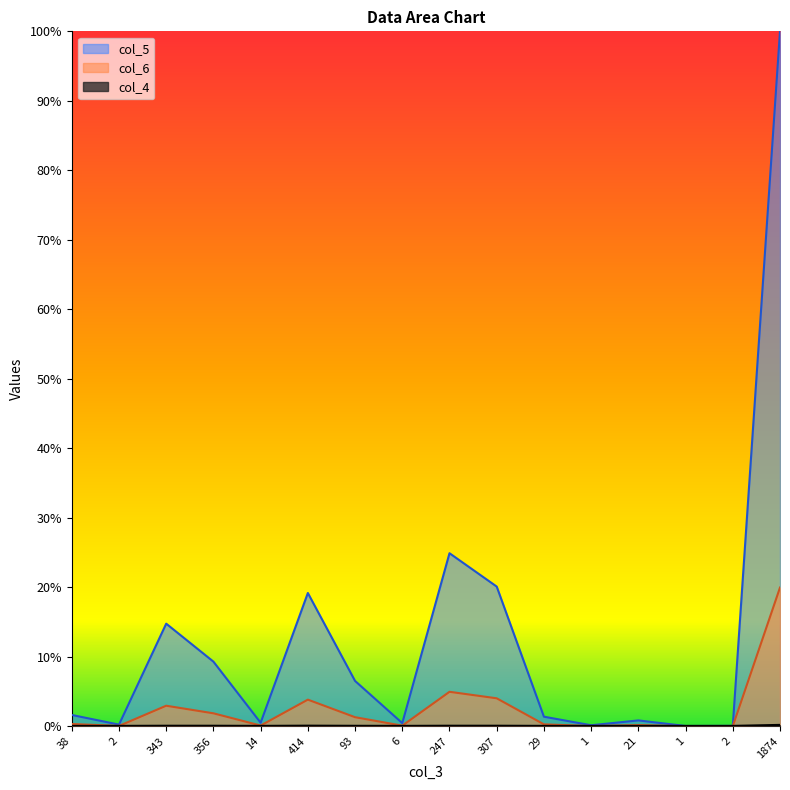

At which label is col_5 closest to 0?

1